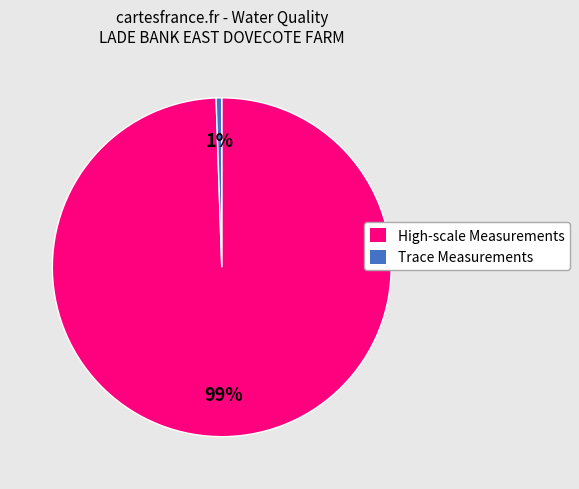

Is it true that Trace Measurements is 11% of the pie?

False